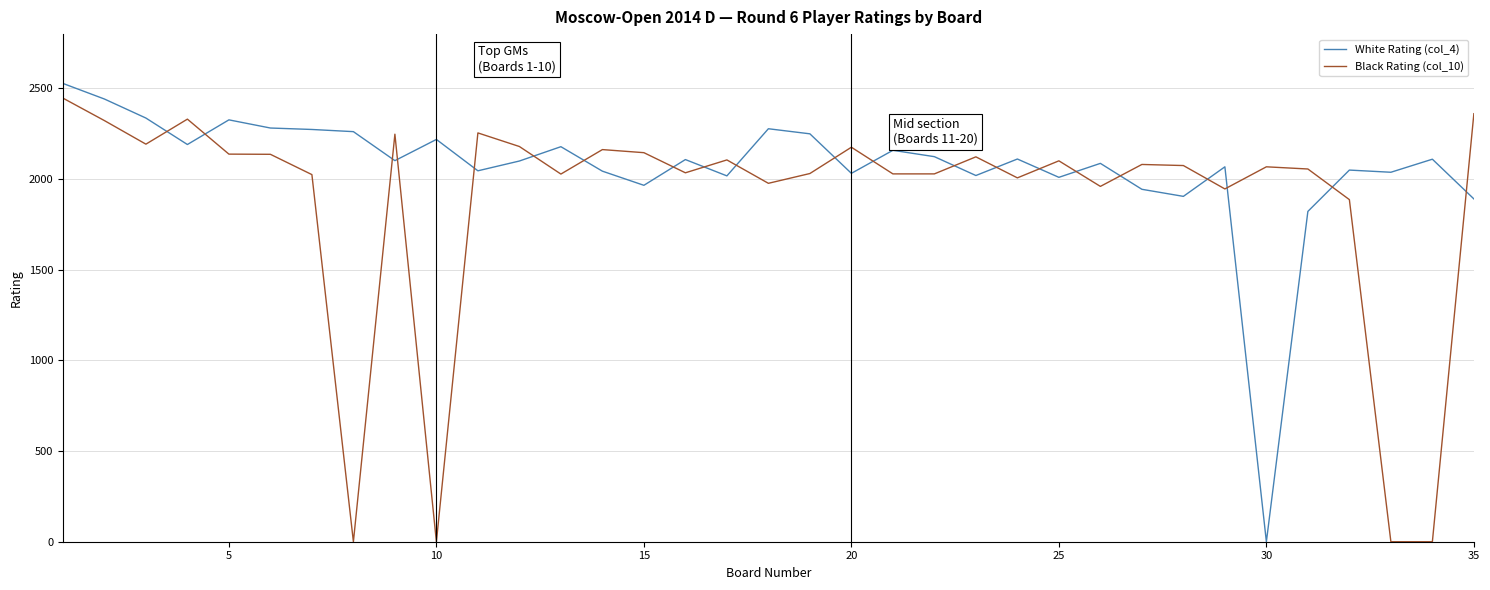

Which series ends up on top after the final intersection of White Rating (col_4) and Black Rating (col_10)?

Black Rating (col_10)